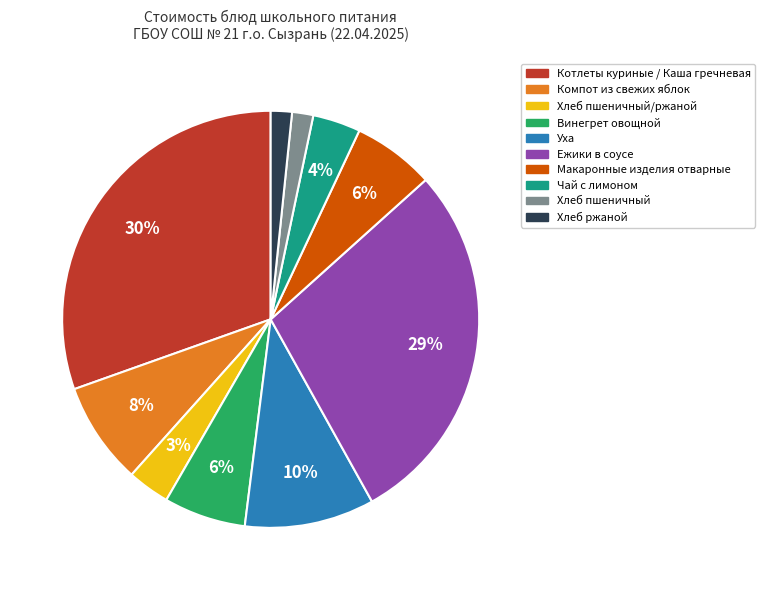

Is there a majority slice in this chart?

No